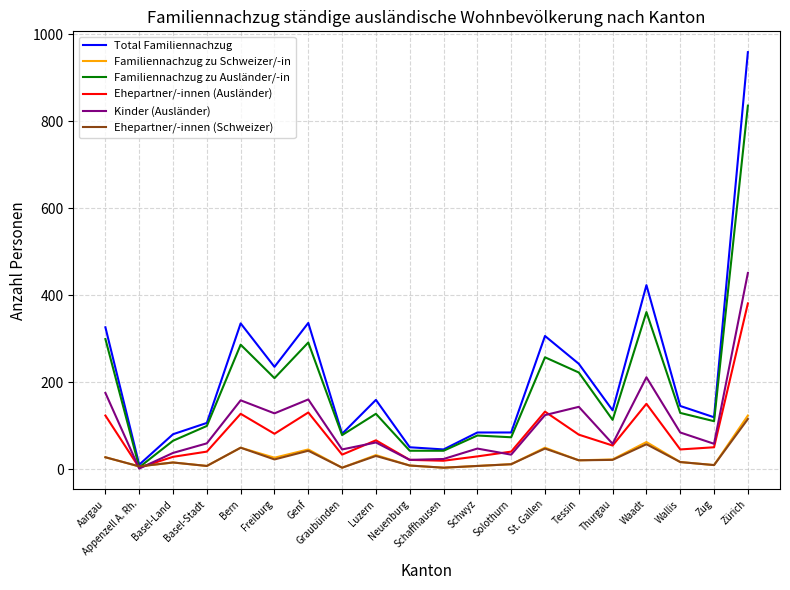

Count the number of data series in this chart.

6